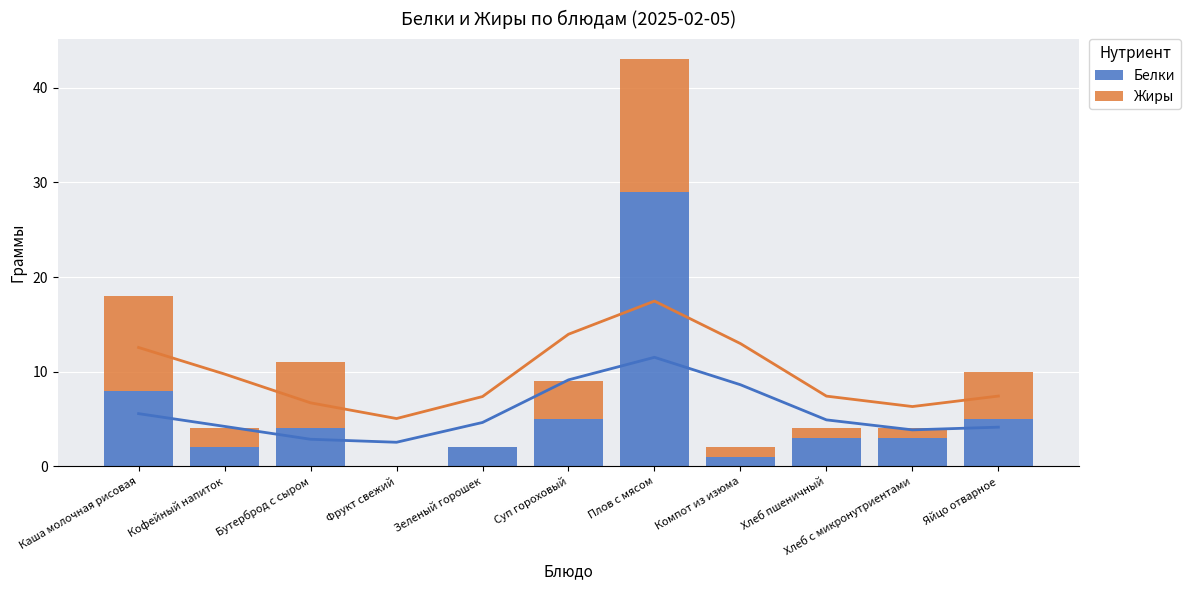

Reading left to right, list all the values displayed in this chart.

Белки: 8	2	4	0	2	5	29	1	3	3	5
Жиры: 10	2	7	0	0	4	14	1	1	1	5